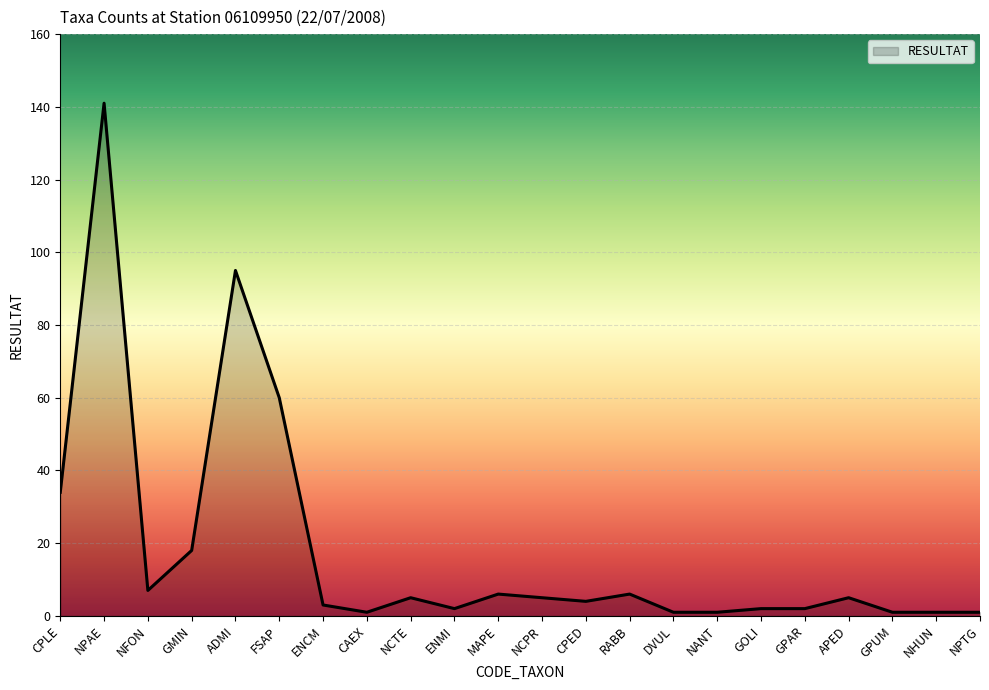

At which label is the value closest to 71?

FSAP